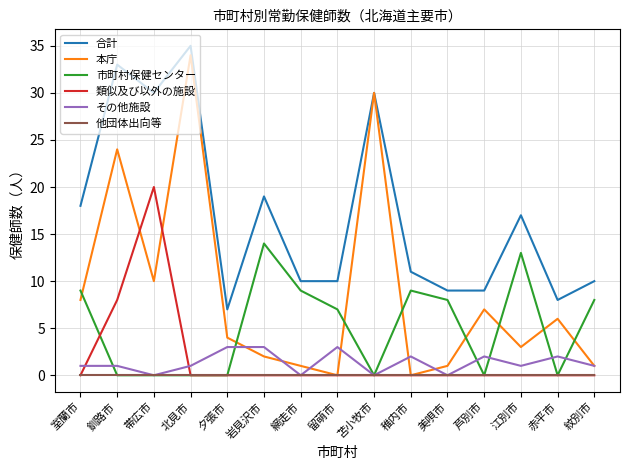

What is the sum of the 合計 values at 赤平市 and 美唄市?

17